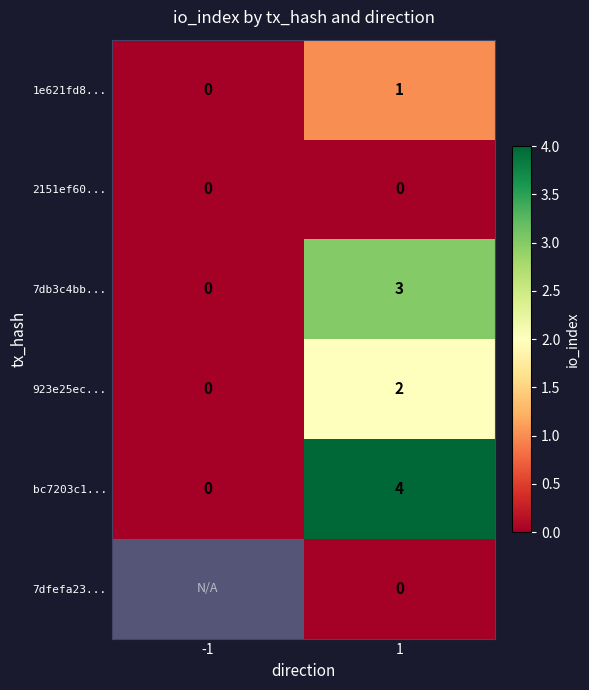

Is the value of bc7203c1... at -1 greater than the value of 923e25ec... at 1?

No